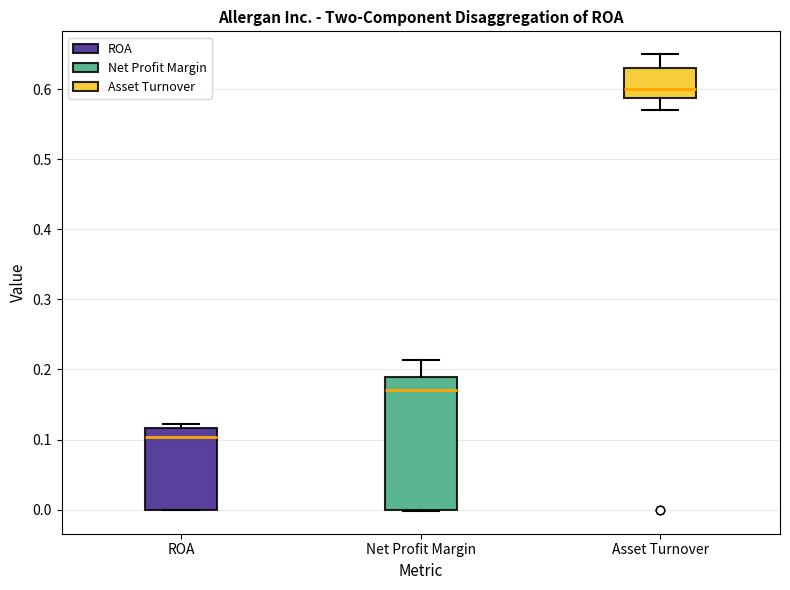

Reading left to right, transcribe this box plot: for each box, give where its median line is, the range the box spans, and where its two whiskers end, as read against the y-axis. The values are not printed on the chart, so give them approximately, as read against the axis.

ROA: median 0.10, box 0.00 to 0.12, whiskers 0.00 to 0.12 (just above the box's upper edge)
Net Profit Margin: median 0.17, box 0.00 to 0.19, whiskers 0.00 to 0.21
Asset Turnover: median 0.60, box 0.59 to 0.63, whiskers 0.57 to 0.65